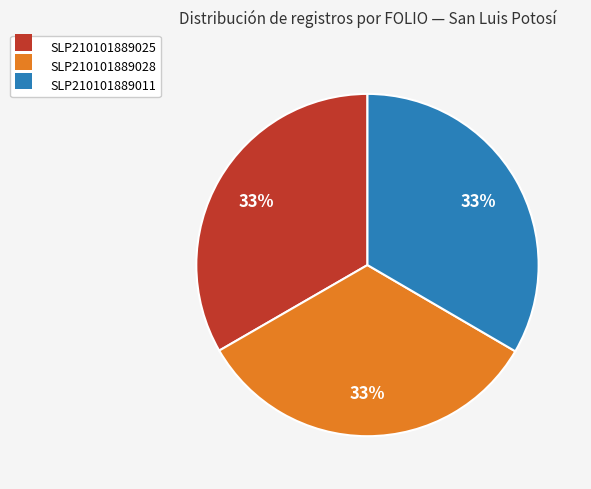

Approximately how many times larger is the value at SLP210101889011 compared to SLP210101889025?

1.0